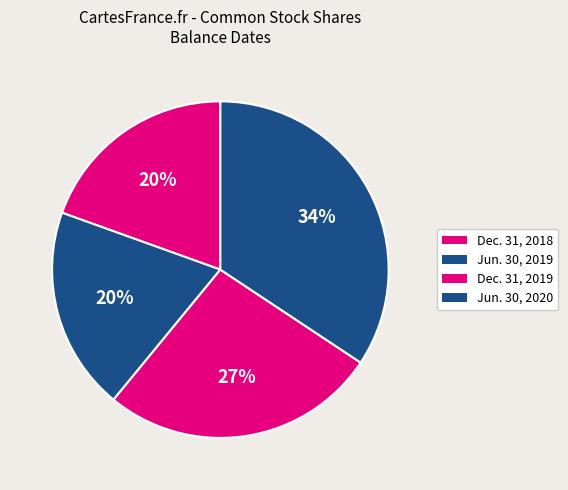

Rank the categories by value from highest to lowest.

Jun. 30, 2020, Dec. 31, 2019, Jun. 30, 2019, Dec. 31, 2018